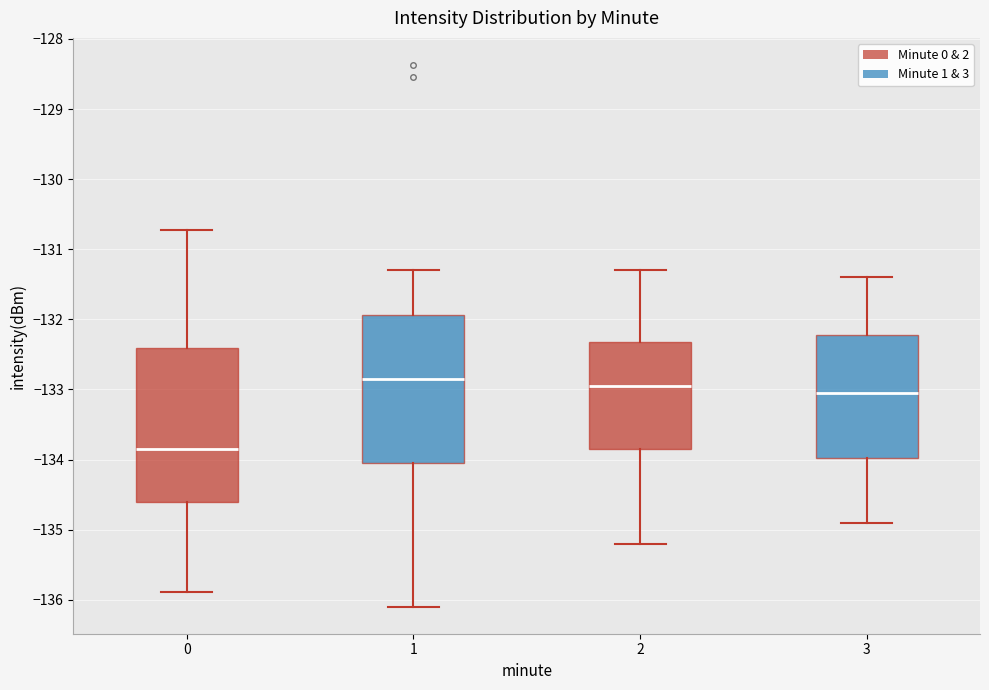

Which box has the lowest median line?

0